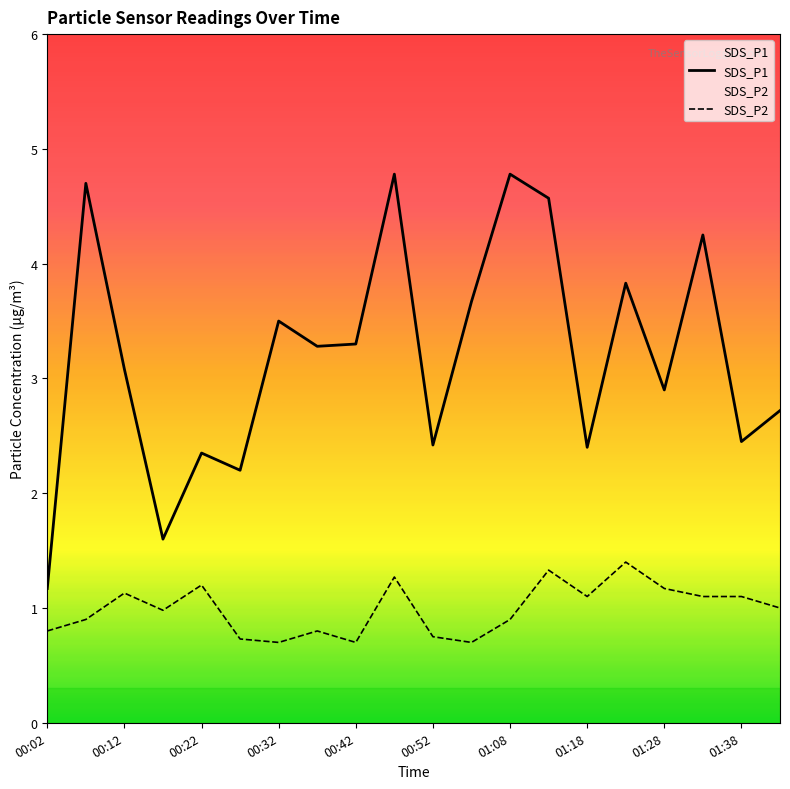

Reading left to right, transcribe all the data shown in this chart.

SDS_P1: 1.2	4.7	3.1	1.6	2.4	2.2	3.5	3.3	3.3	4.8	2.4	3.7	4.8	4.6	2.4	3.8	2.9	4.2	2.5	2.7
SDS_P2: 0.8	0.9	1.1	1.0	1.2	0.7	0.7	0.8	0.7	1.3	0.8	0.7	0.9	1.3	1.1	1.4	1.2	1.1	1.1	1.0